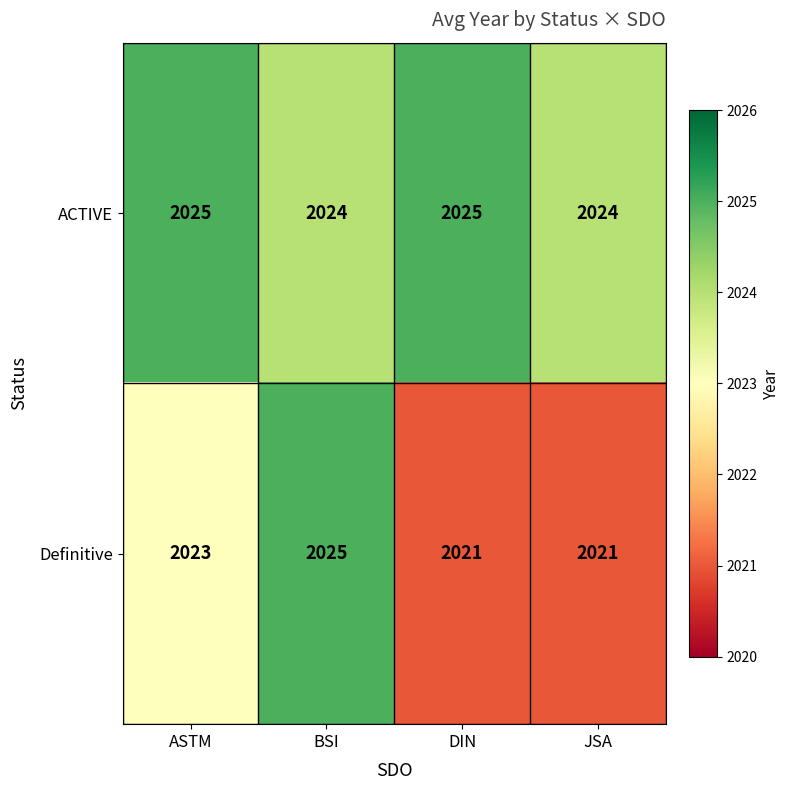

At which category is the sum across all series the highest?

BSI